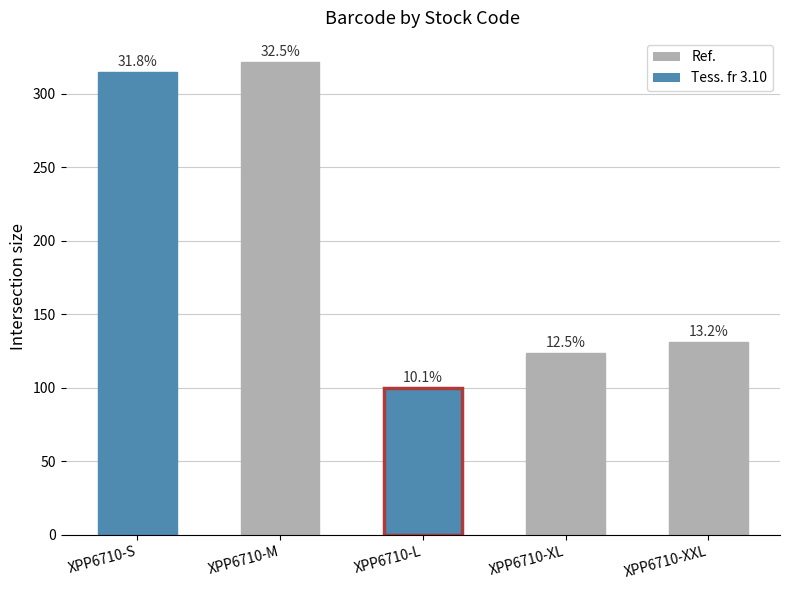

What is the sum of all values?

992